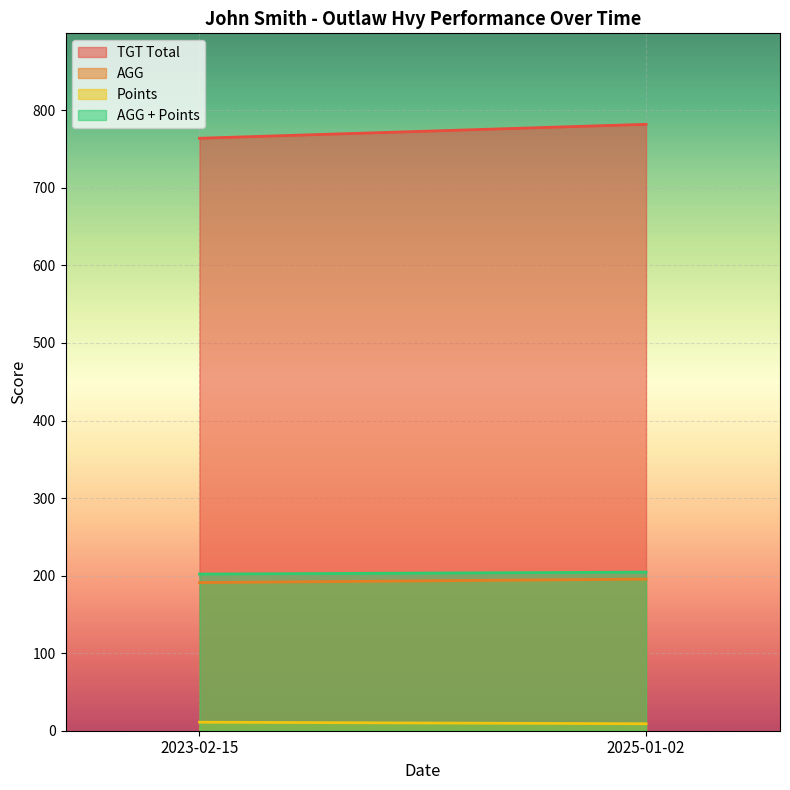

How many values in the AGG series exceed 195?

1